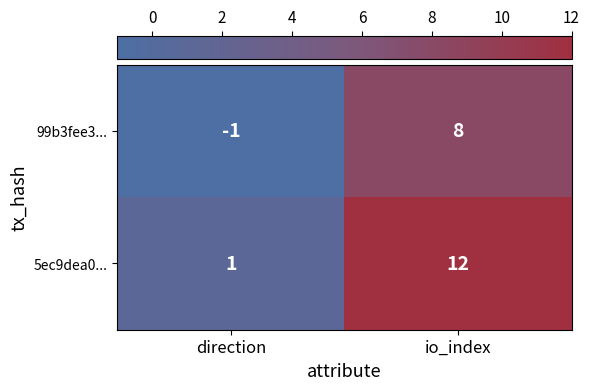

What is the spread (max minus min) of values at io_index?

4